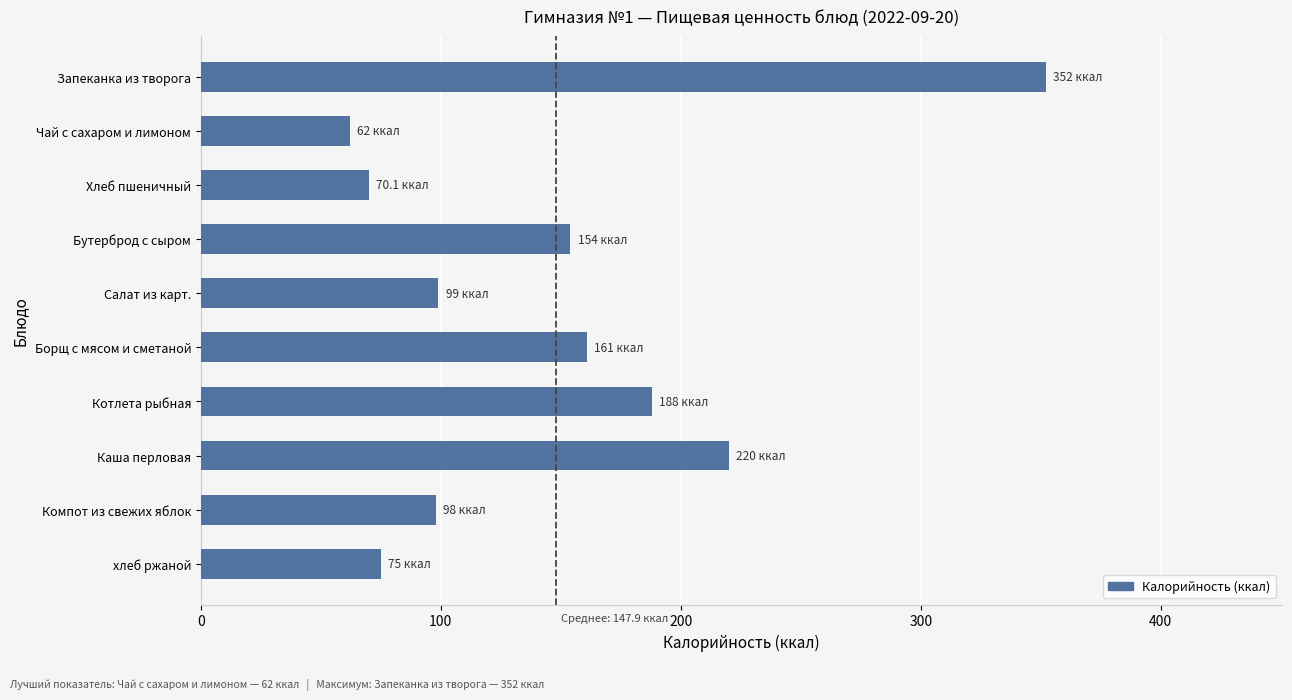

What is the label of the 5th bar from the top?

Салат из карт.